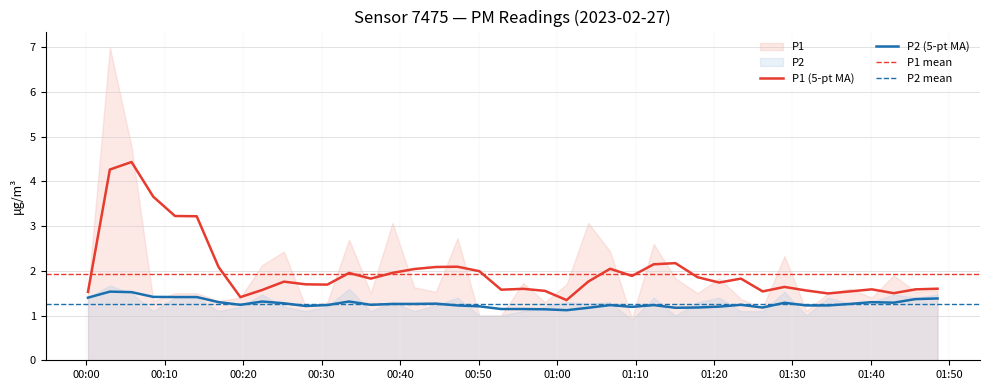

At how many categories does at least one series exceed 3?

4